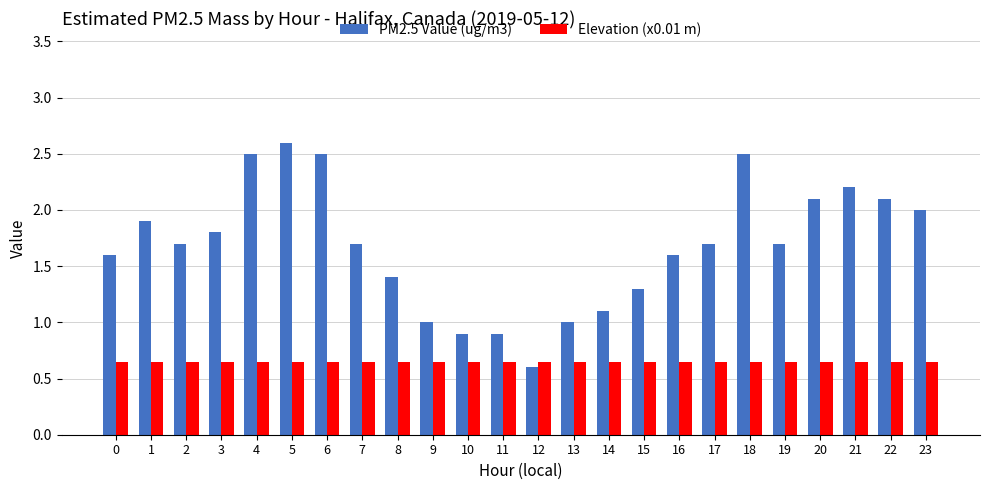

Is the value of PM2.5 Value (ug/m3) at 18 greater than the value of Elevation (x0.01 m) at 15?

Yes